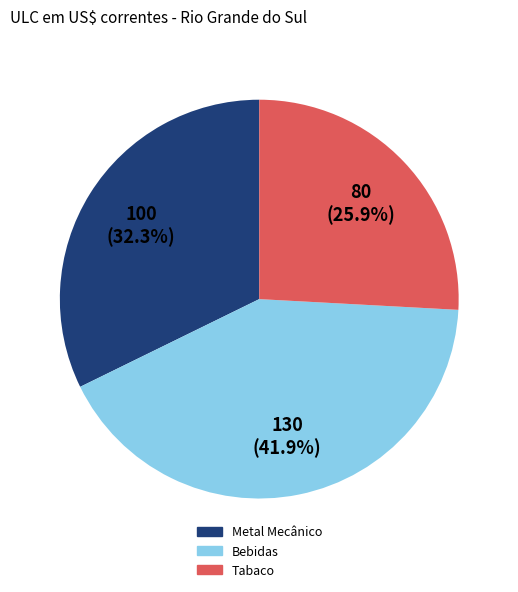

Is there a majority slice in this chart?

No